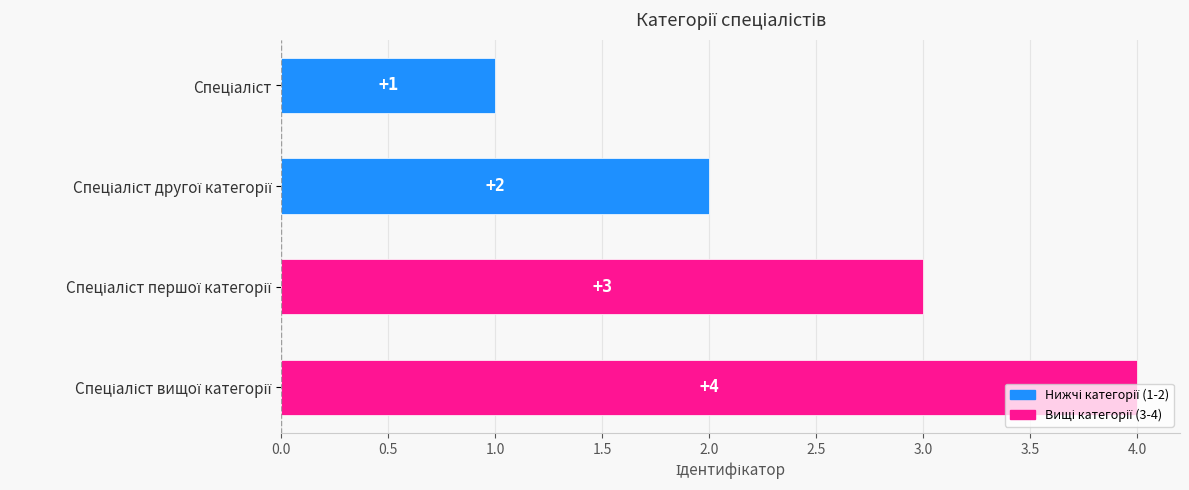

What is the value of the 1st bar from the top?

1